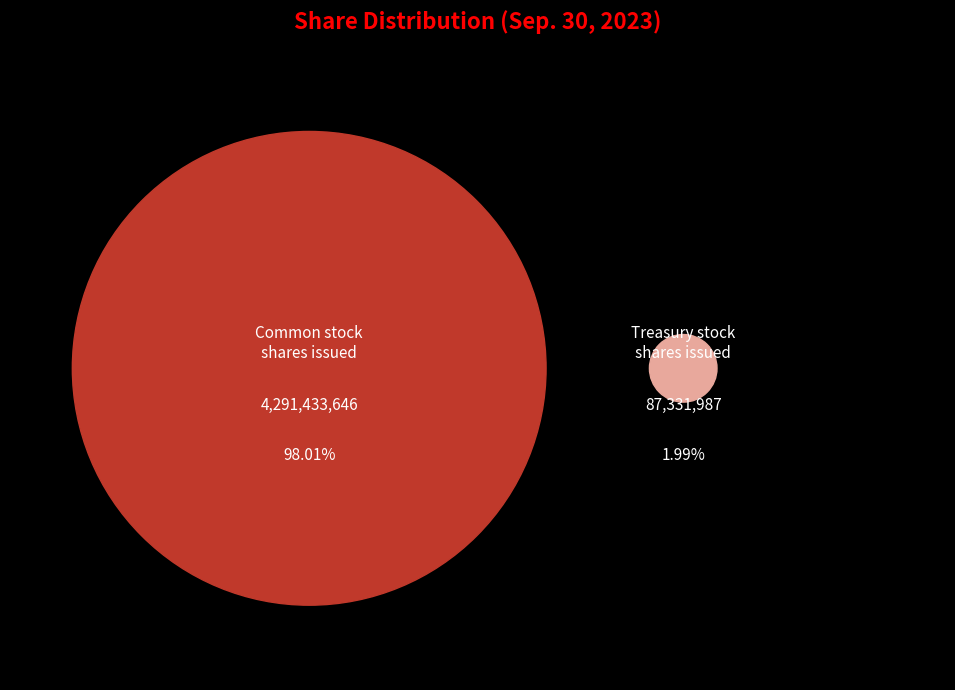

Count the number of slices in the pie.

2